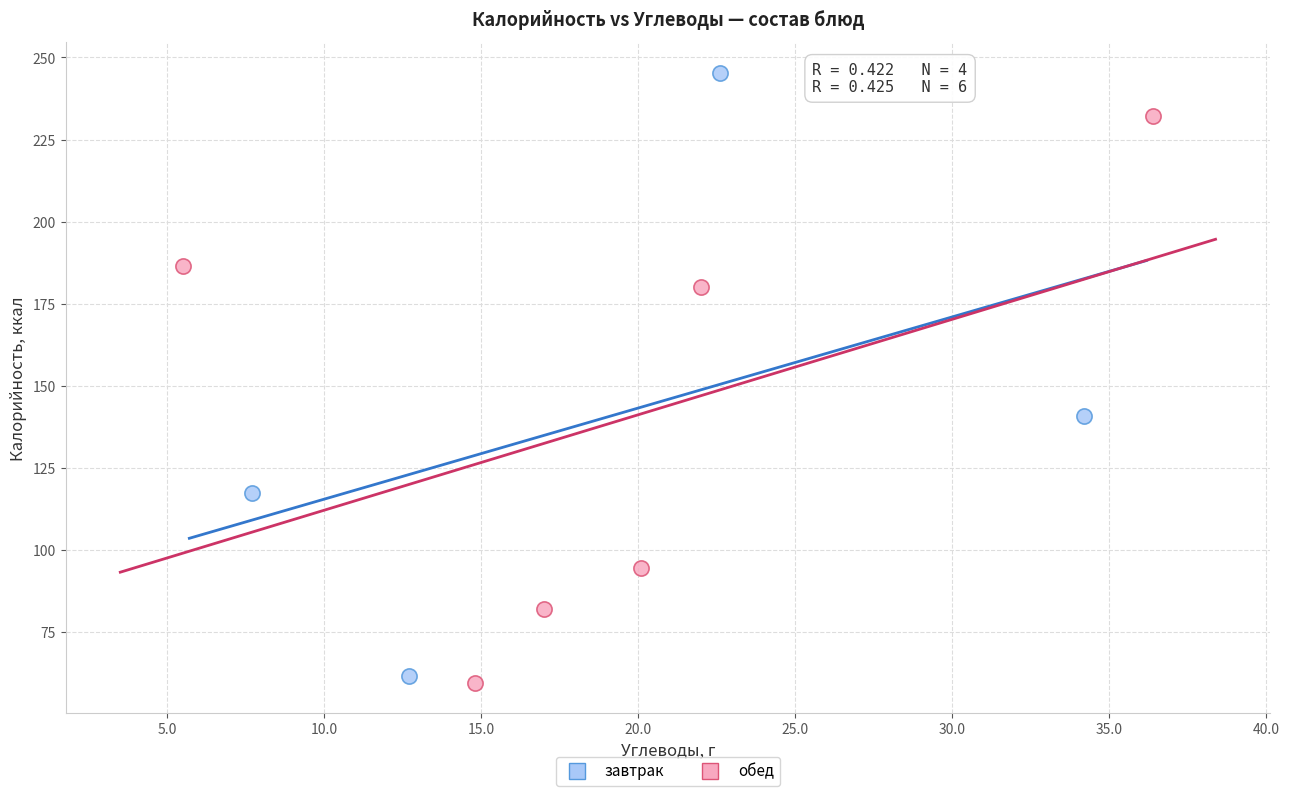

Which series has the largest Y range (max minus min)?

завтрак